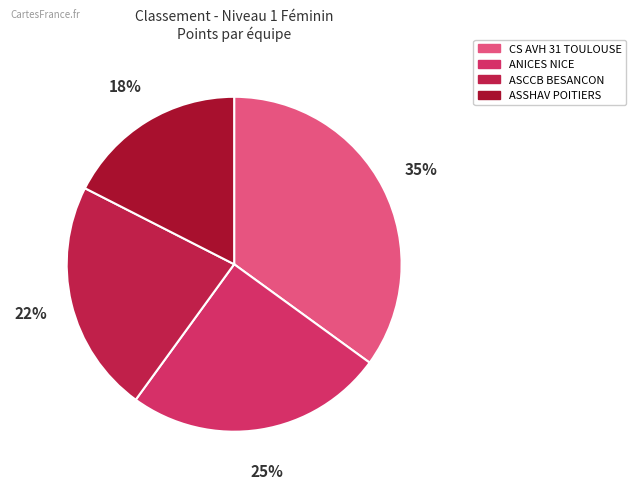

Does any single category account for the majority?

No